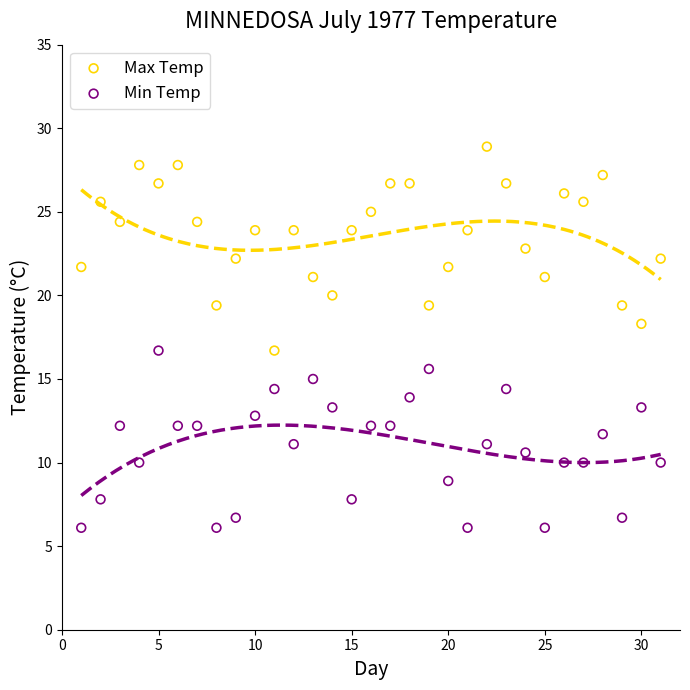

Across all data points, what is the range of X values (max minus min)?

30.0